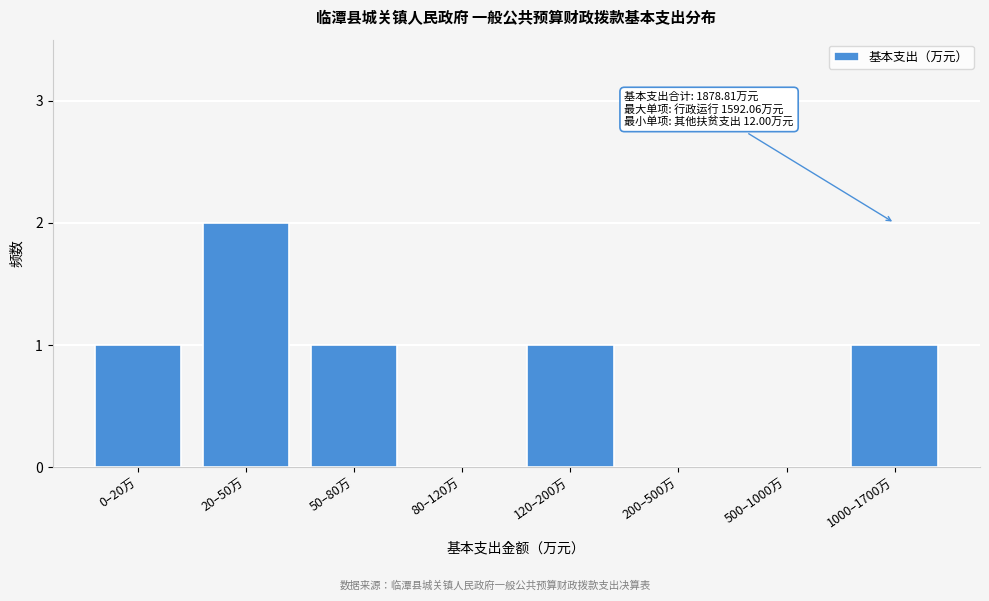

Reading left to right, transcribe all the data shown in this chart.

0–20万=1	20–50万=2	50–80万=1	80–120万=0	120–200万=1	200–500万=0	500–1000万=0	1000–1700万=1